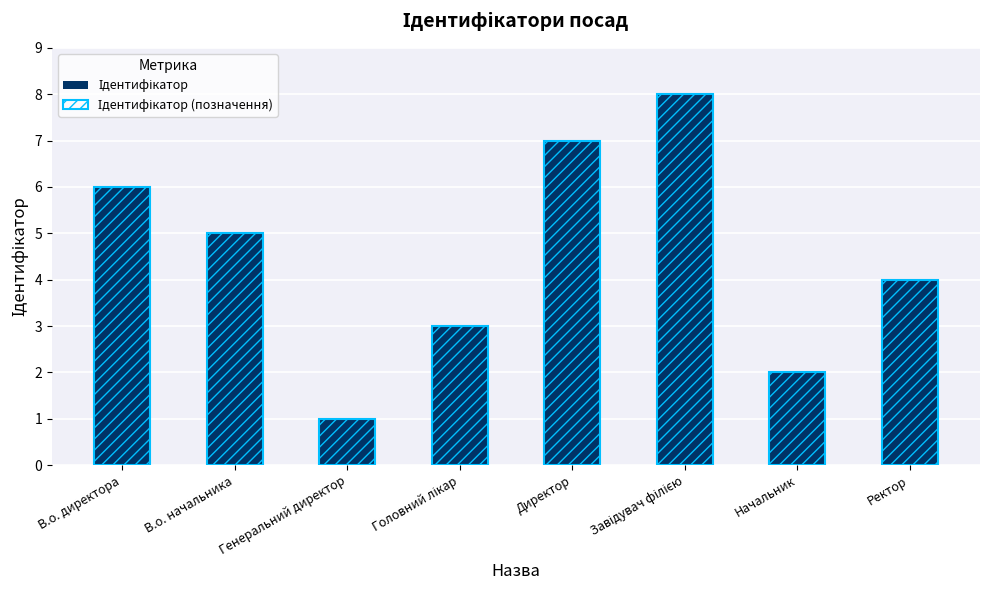

Which label corresponds to the smallest value in the chart?

Генеральний директор